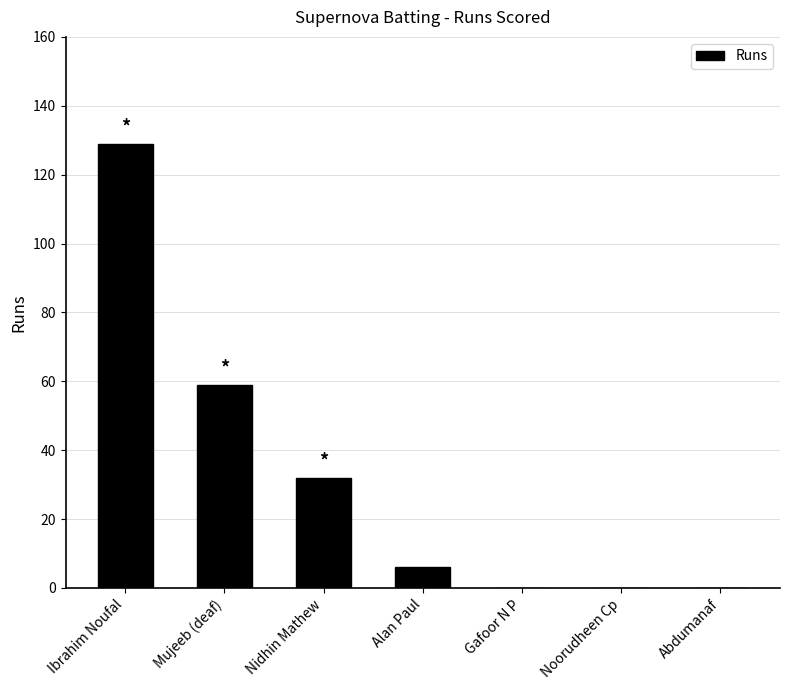

What is the sum of all values?

226